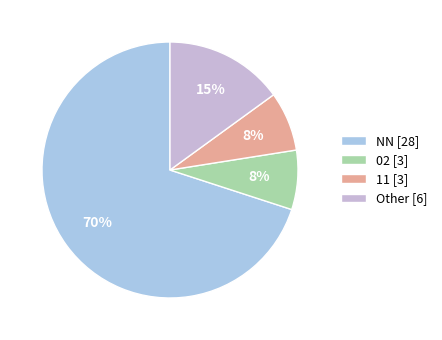

How many segments does this pie chart have?

4